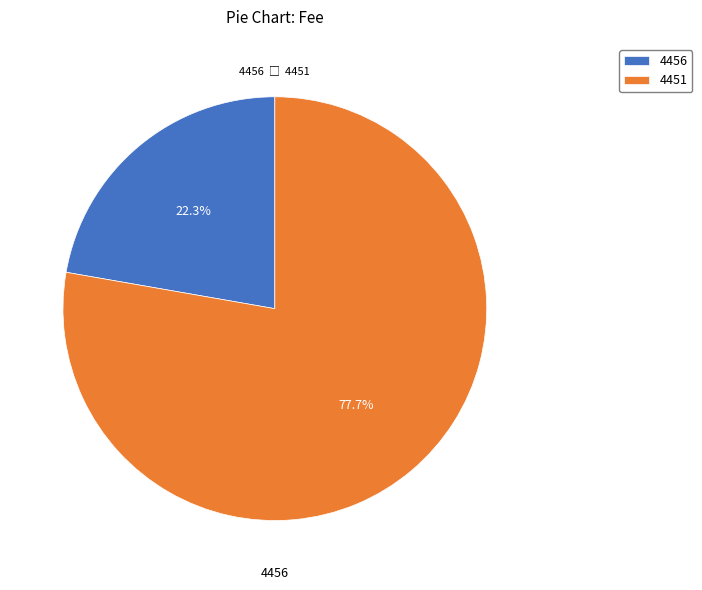

How many slices are in this pie chart?

2